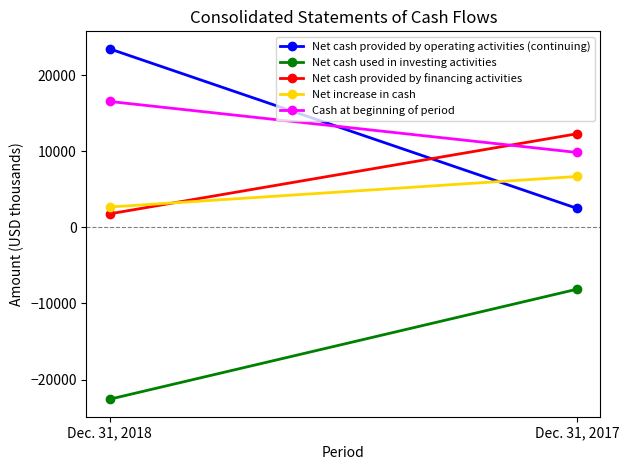

Is it true that Net cash used in investing activities equals -22588 at Dec. 31, 2018?

True